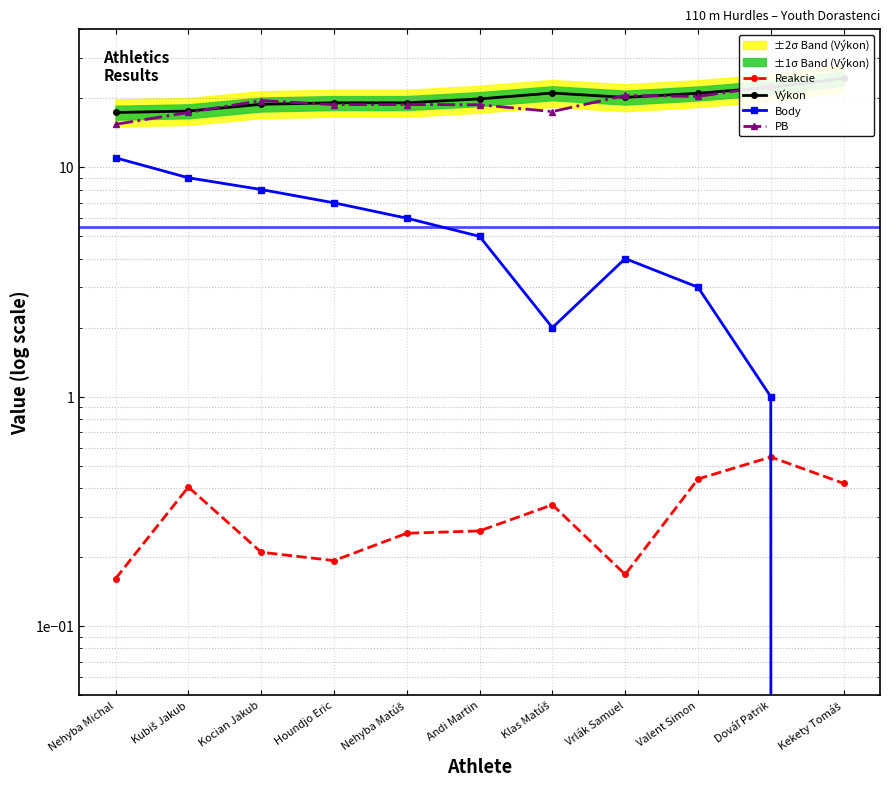

What is the difference between the Body values at Nehyba Michal and Nehyba Matúš?

5.0